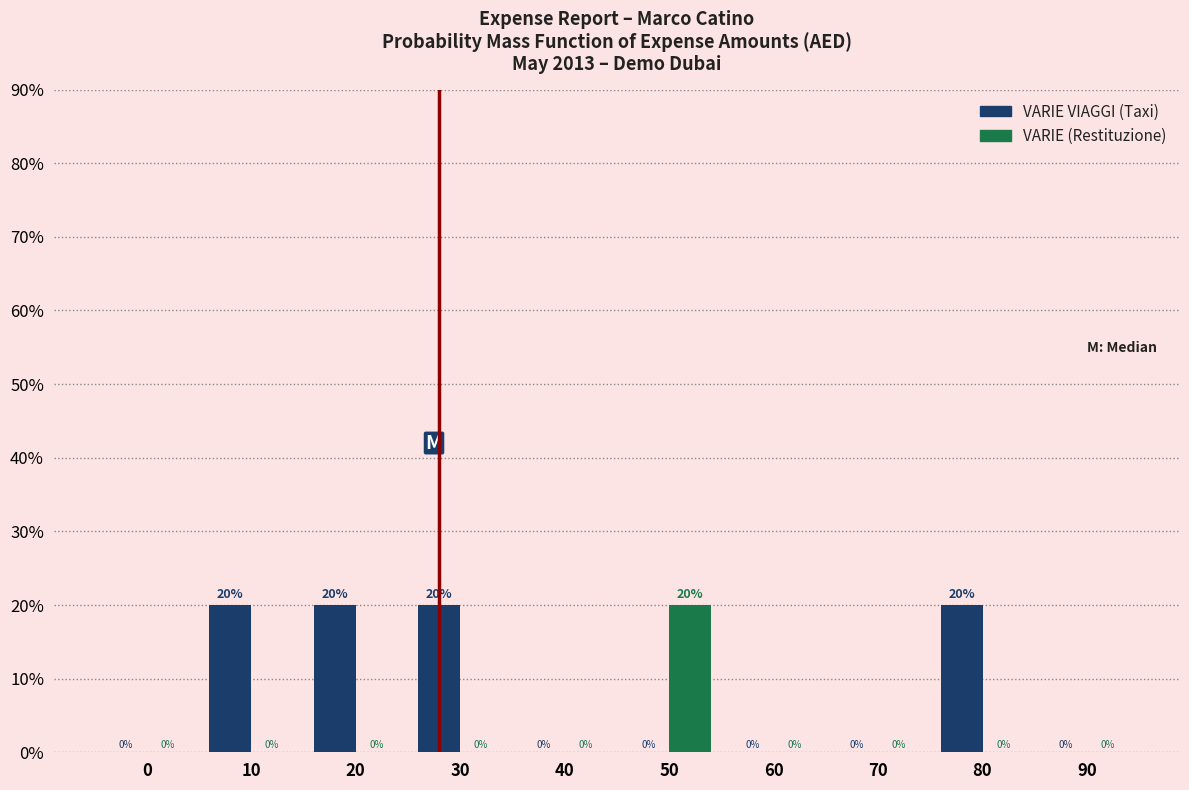

Reading left to right, what are all the values shown in this chart?

VARIE VIAGGI (Taxi): 0=0	10=20	20=20	30=20	40=0	50=0	60=0	70=0	80=20	90=0
VARIE (Restituzione): 0=0	10=0	20=0	30=0	40=0	50=20	60=0	70=0	80=0	90=0